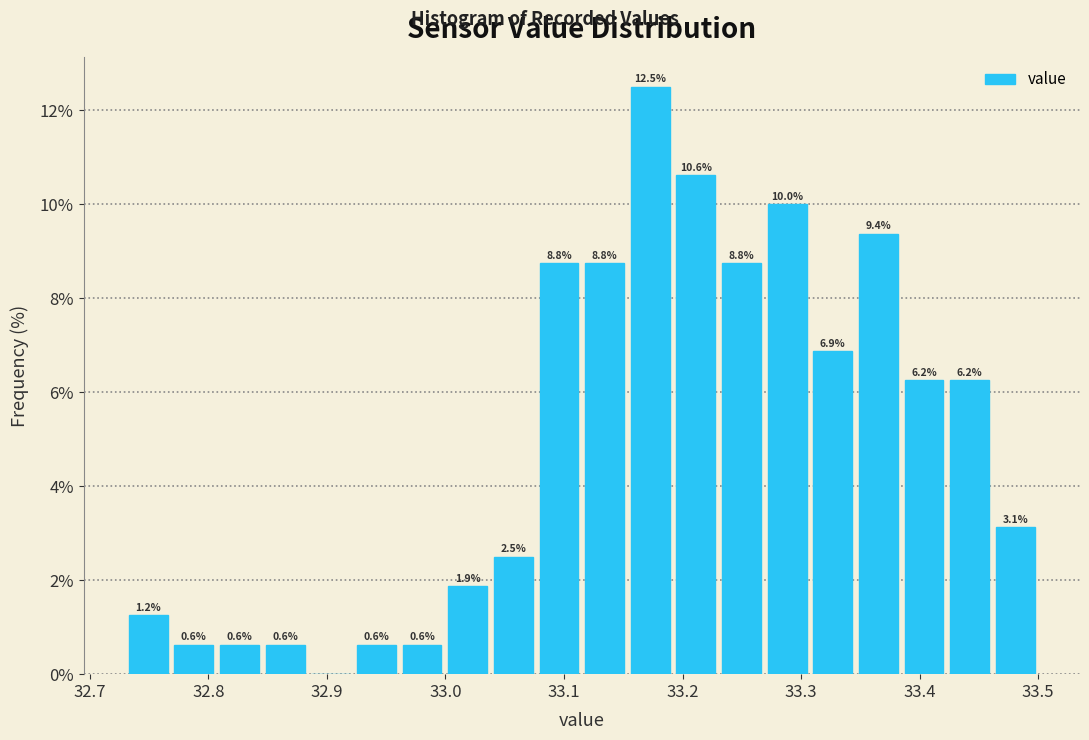

Around what value on the x-axis is the tallest bar? Give the approximate position of its centre, as read against the axis.

33.17